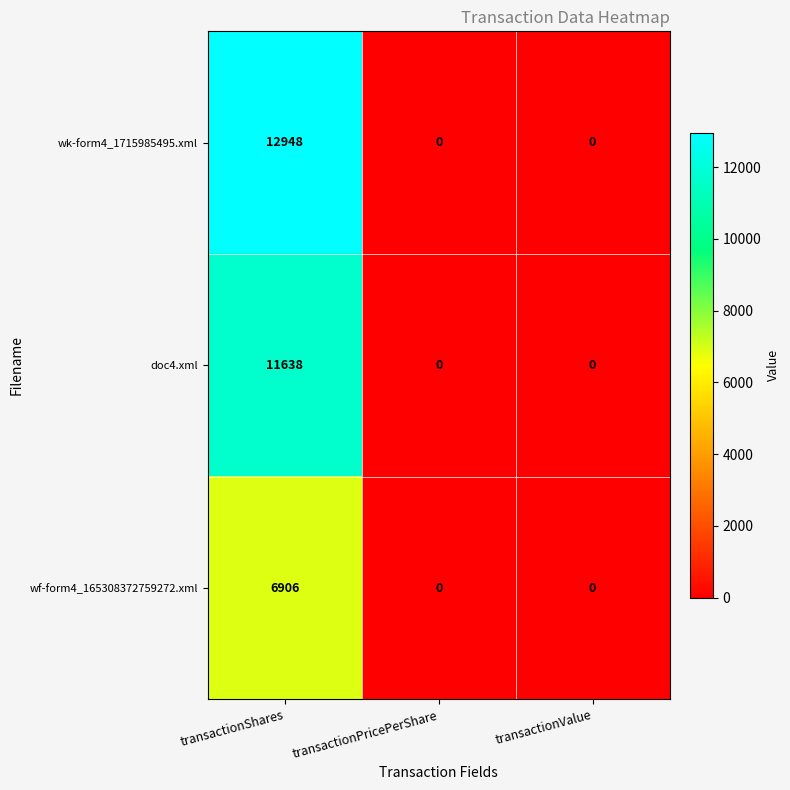

What is the greatest value displayed?

12948